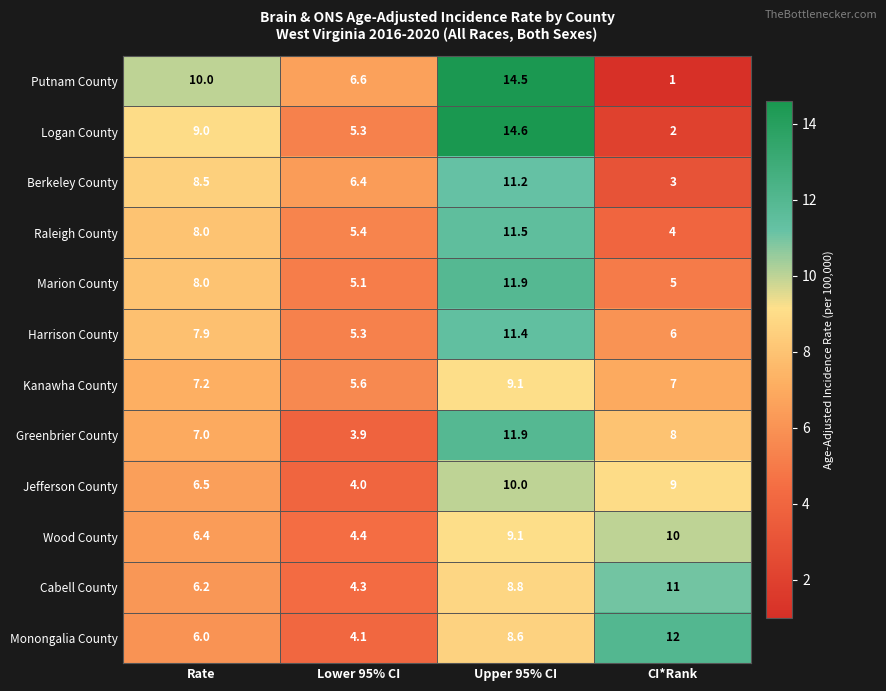

What is the difference between the maximum and minimum values in the Greenbrier County series?

8.0